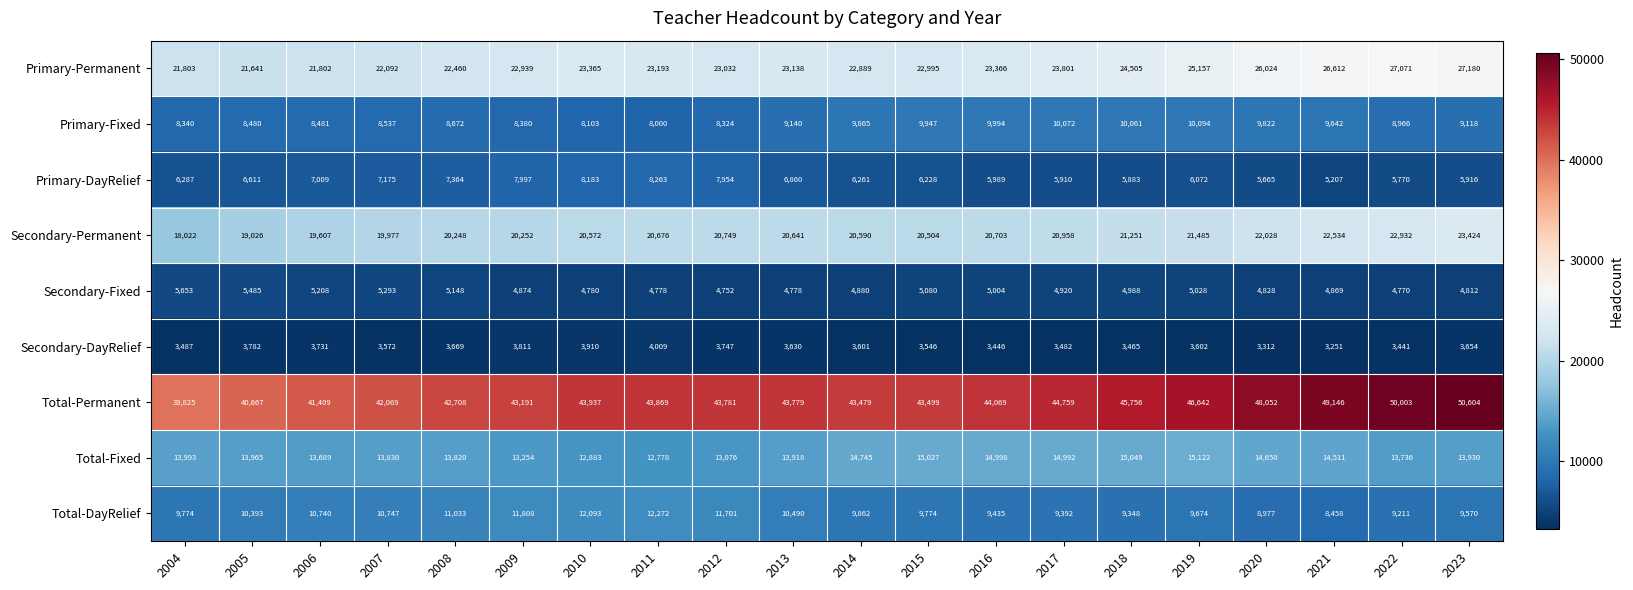

Rank the series by their maximum value, from highest to lowest.

Total-Permanent, Primary-Permanent, Secondary-Permanent, Total-Fixed, Total-DayRelief, Primary-Fixed, Primary-DayRelief, Secondary-Fixed, Secondary-DayRelief